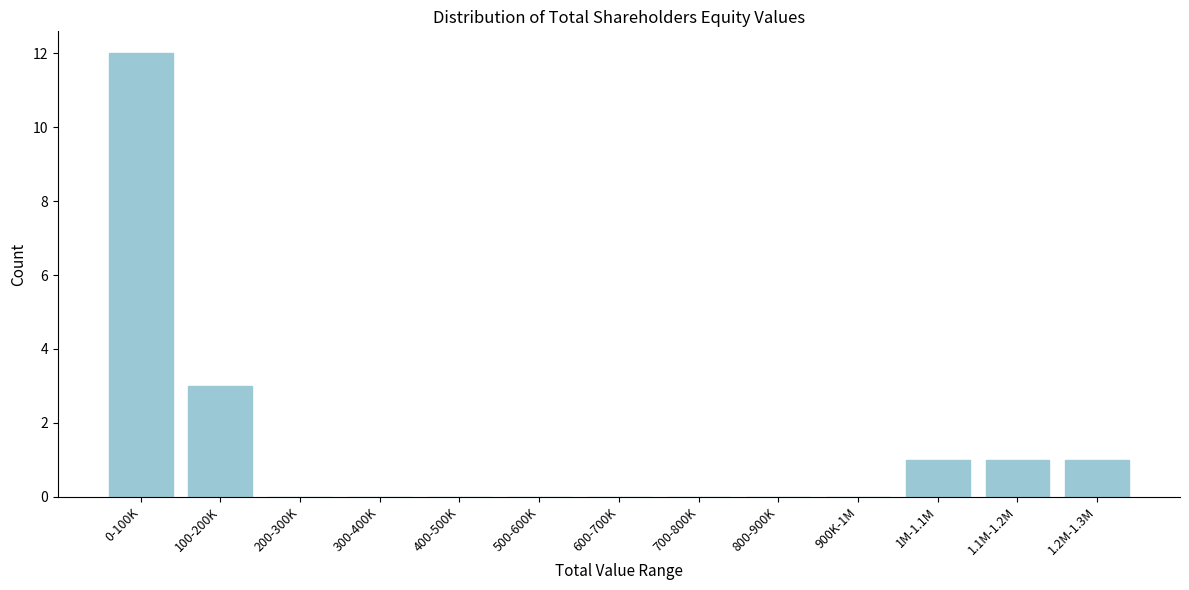

Reading right to left, extract all data points from this chart.

1.2M-1.3M=1	1.1M-1.2M=1	1M-1.1M=1	900K-1M=0	800-900K=0	700-800K=0	600-700K=0	500-600K=0	400-500K=0	300-400K=0	200-300K=0	100-200K=3	0-100K=12